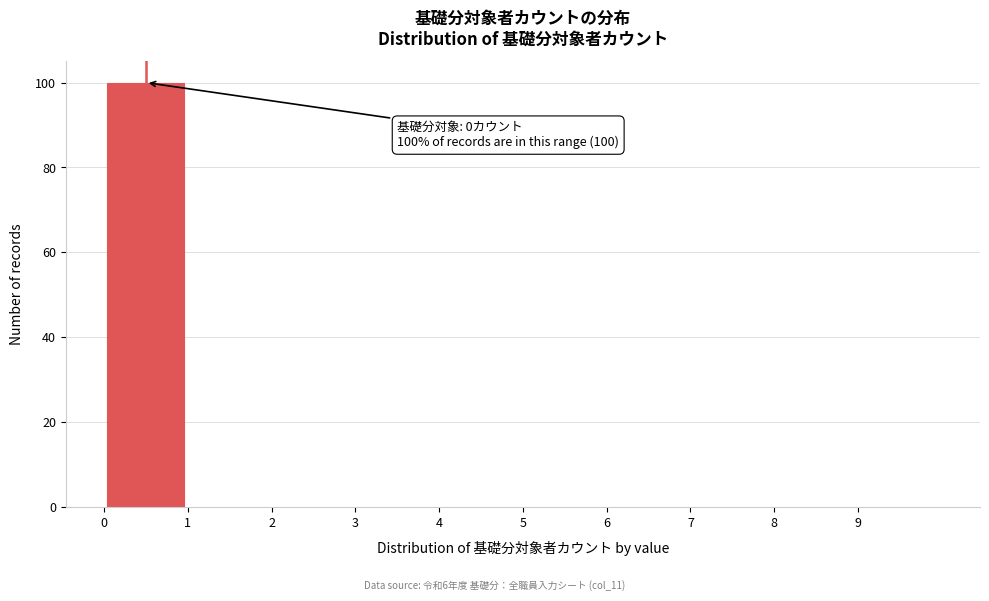

Which range on the x-axis has the tallest bar?

0 to 1